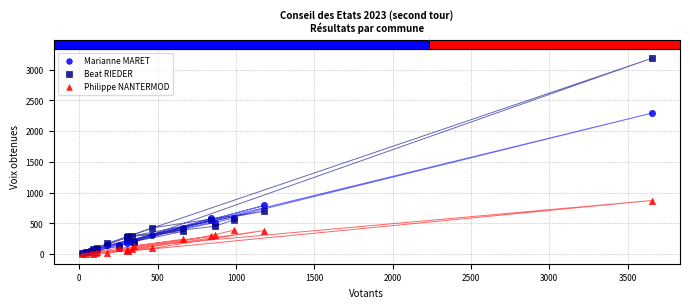

In the Marianne MARET series, what Y value is closest to 1152?

793